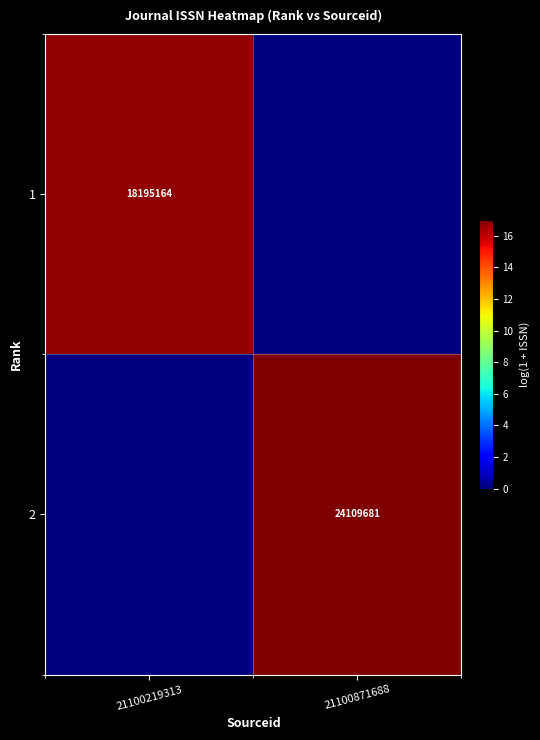

The 2 series shows 34468512 at 21100871688. True or false?

False